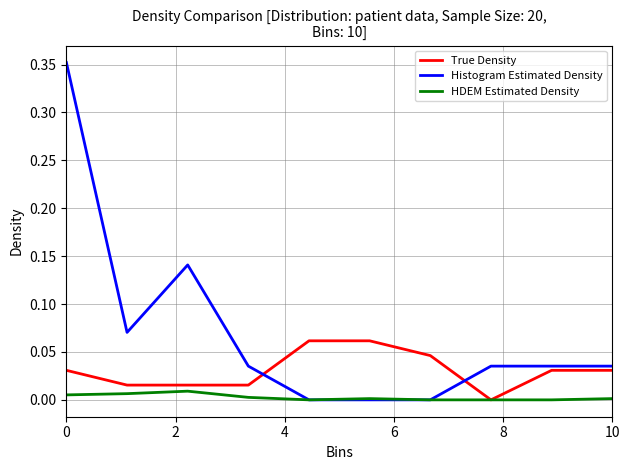

List the series in order of their overall mean, highest first.

Histogram Estimated Density, True Density, HDEM Estimated Density